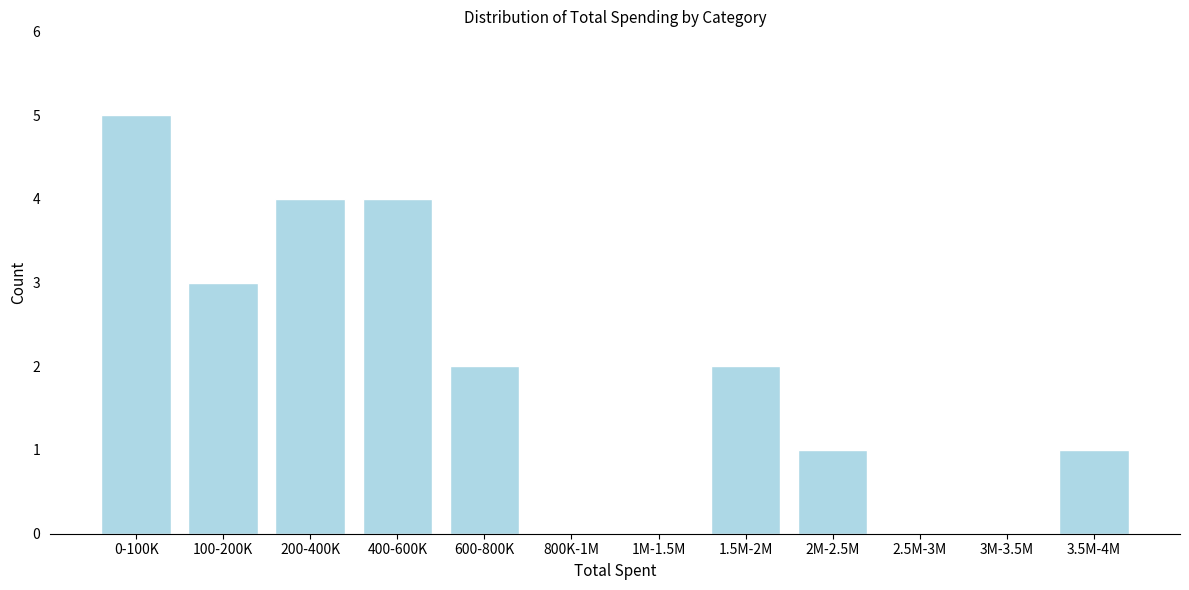

Reading left to right, what are all the values shown in this chart?

0-100K=5	100-200K=3	200-400K=4	400-600K=4	600-800K=2	800K-1M=0	1M-1.5M=0	1.5M-2M=2	2M-2.5M=1	2.5M-3M=0	3M-3.5M=0	3.5M-4M=1